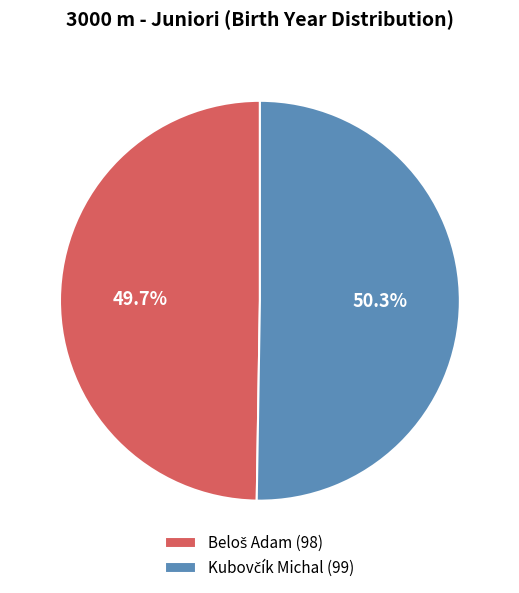

Does any single category account for the majority?

Yes